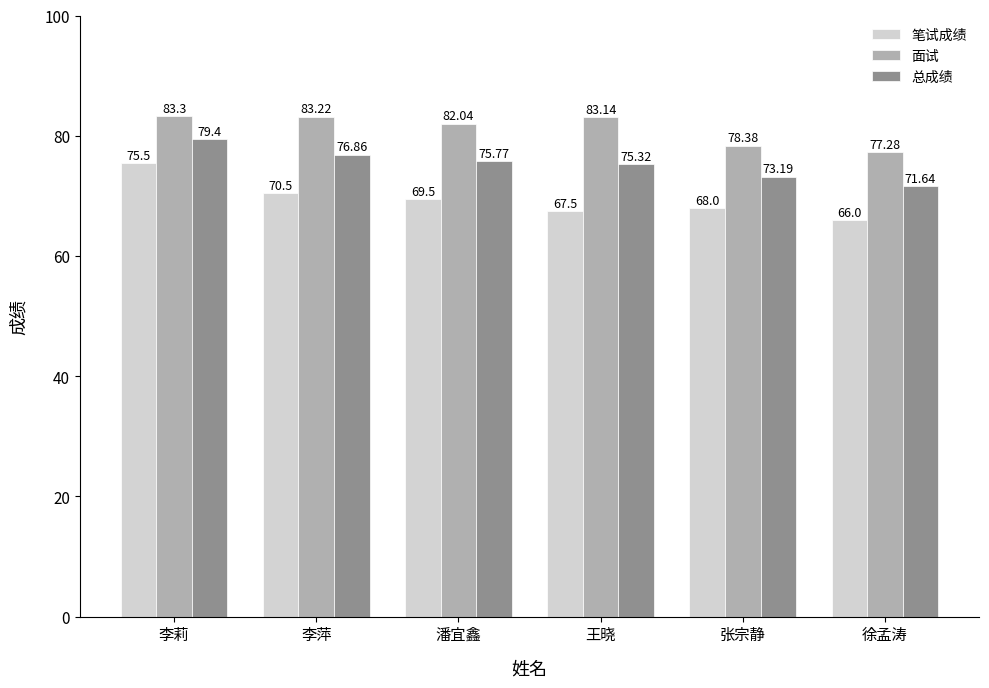

What is the total value across all series at 李萍?

230.6